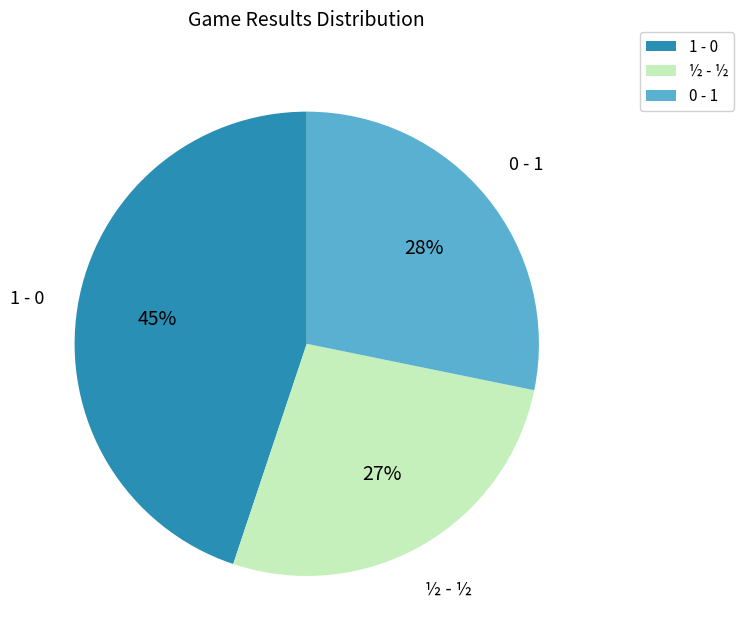

Does 1 - 0 account for over 50% of the chart?

No